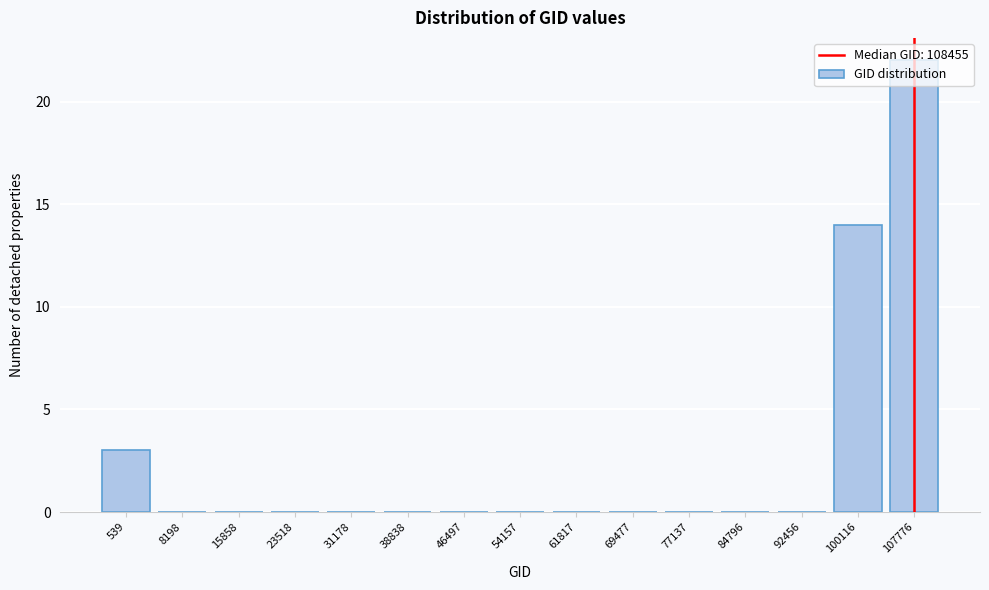

What is the sum of all values?

39